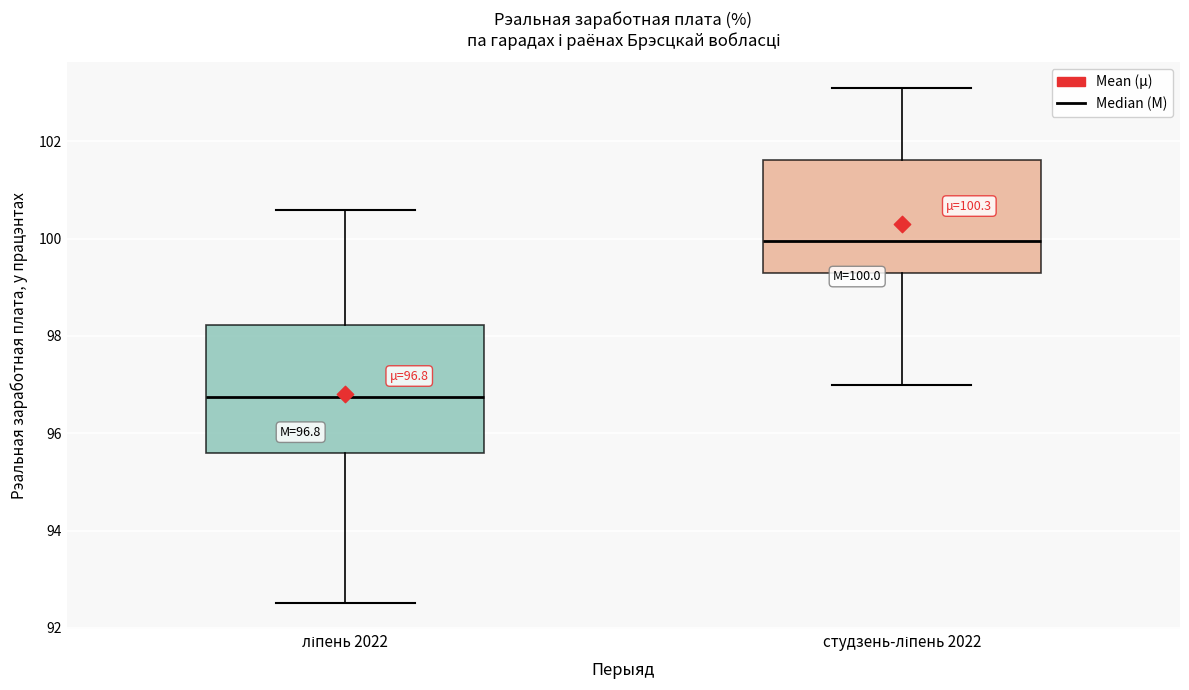

Which box's median line is the lowest?

ліпень 2022